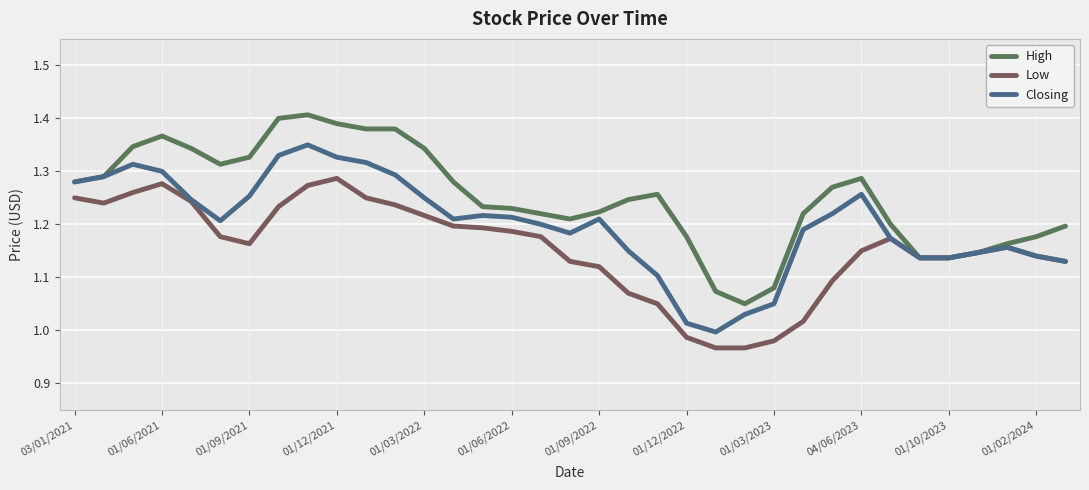

What is the sum of all High values?

43.8